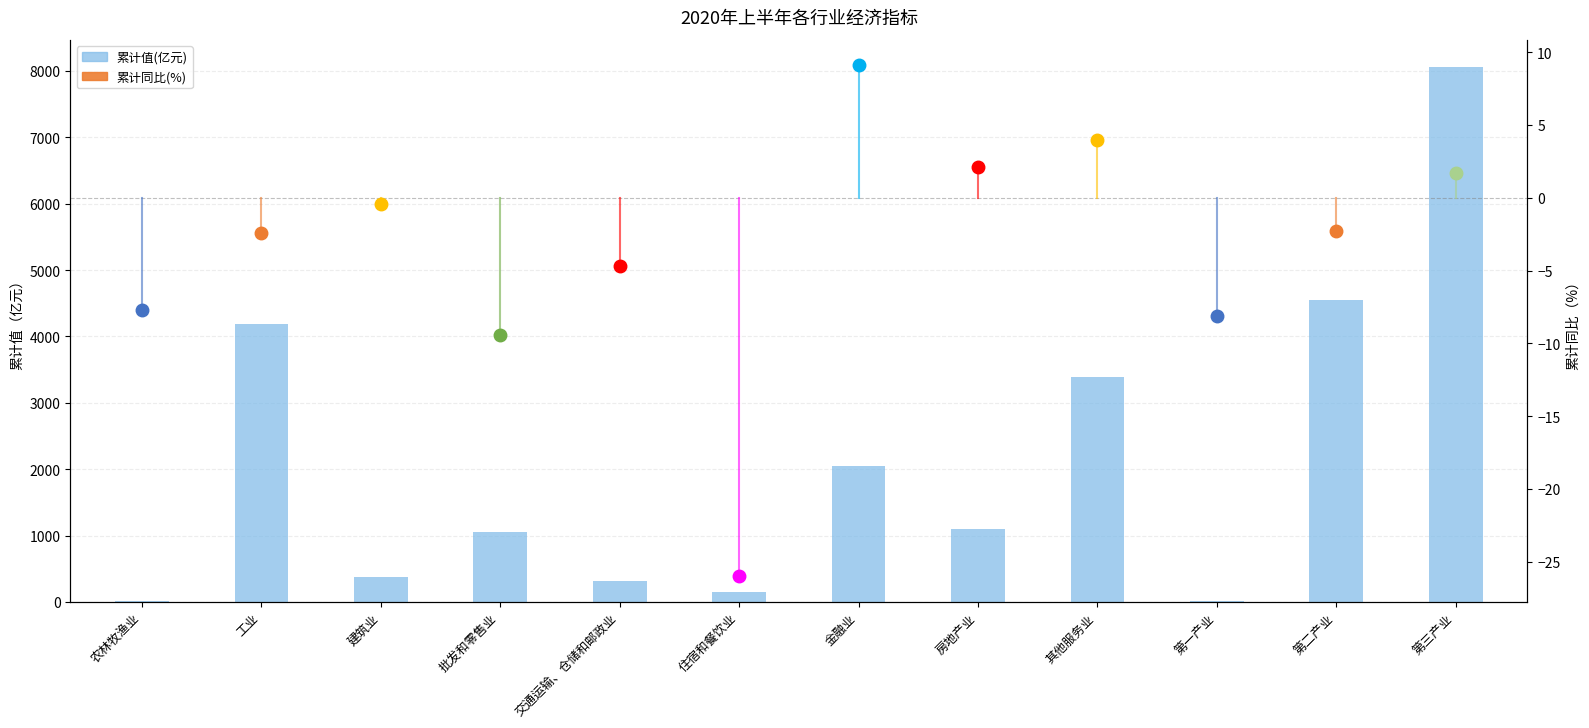

What is the minimum value shown in the chart?

12.1